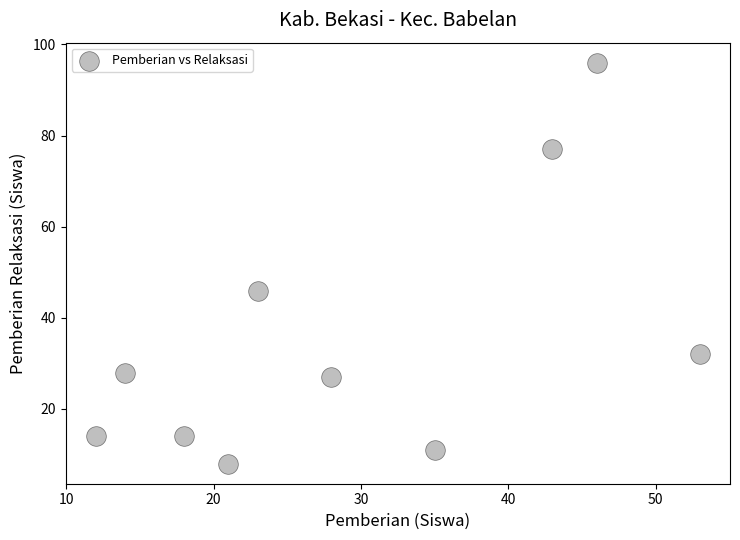

What Y value in the scatter plot is closest to 52?

46